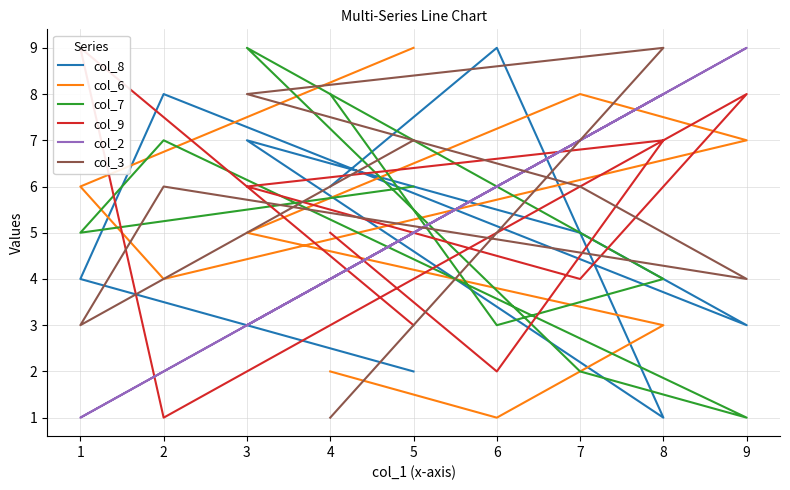

True or false: col_6 has more than 0 interior local peaks.

True